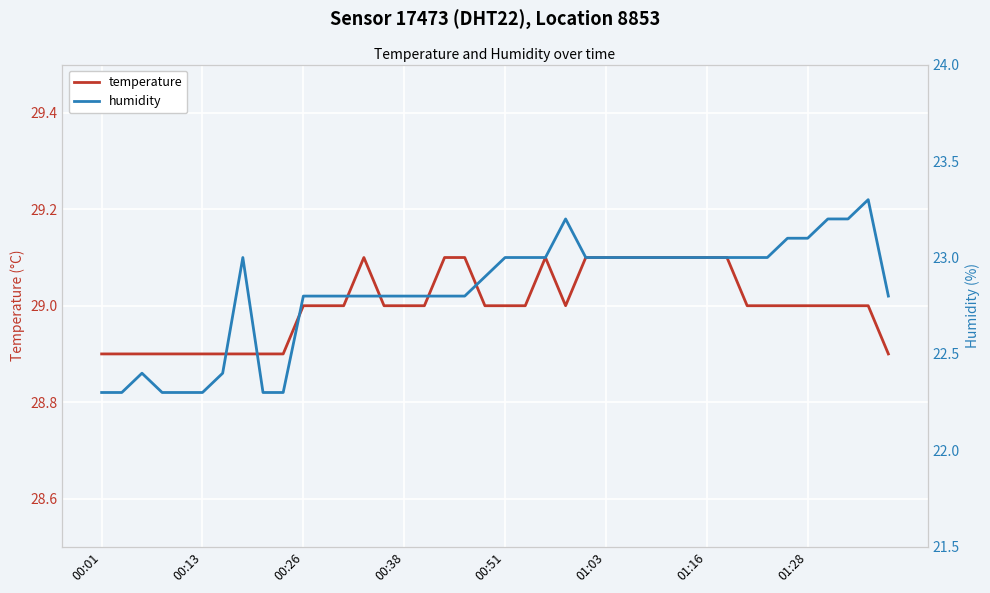

Is it true that humidity equals 23.0 at 24?

True